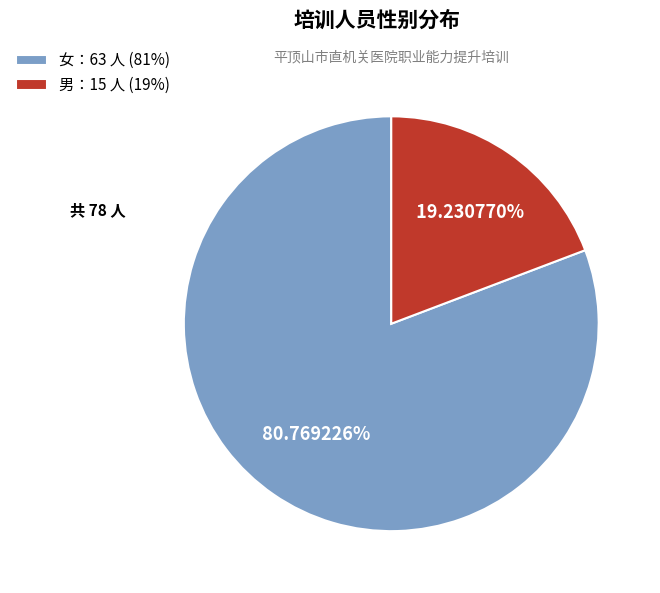

How many segments does this pie chart have?

2